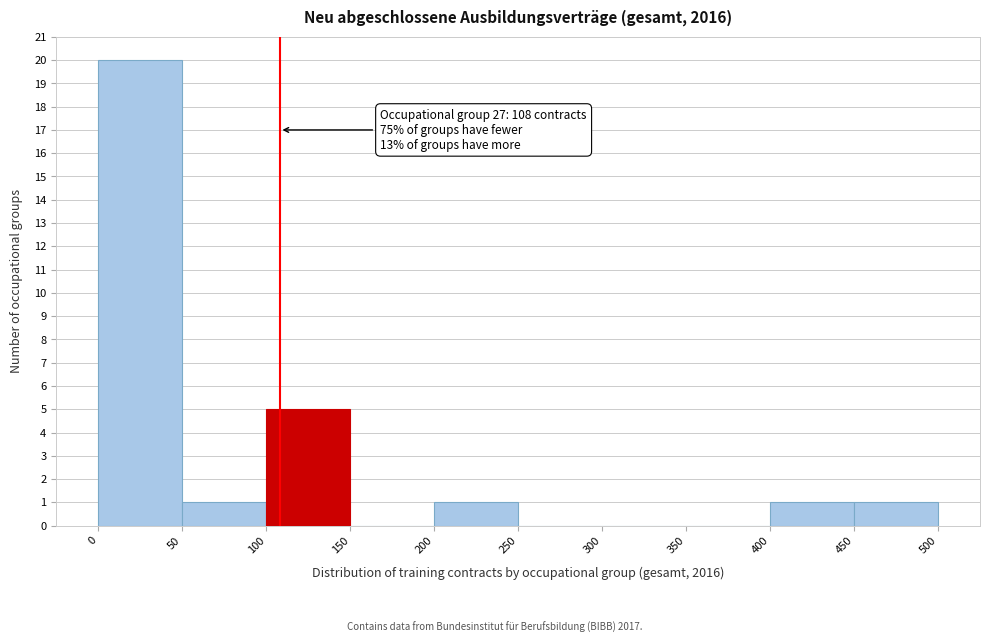

Over which range of the x-axis is the bar tallest?

0 to 50